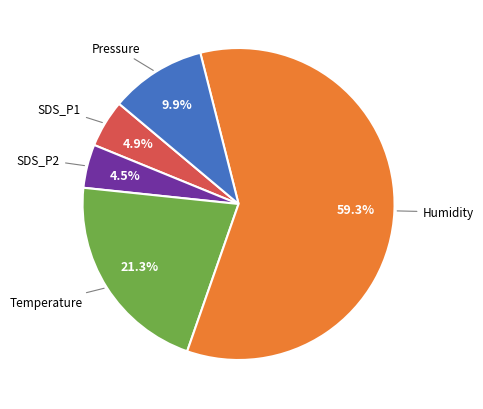

What percentage is NOT represented by Pressure?

90.1%